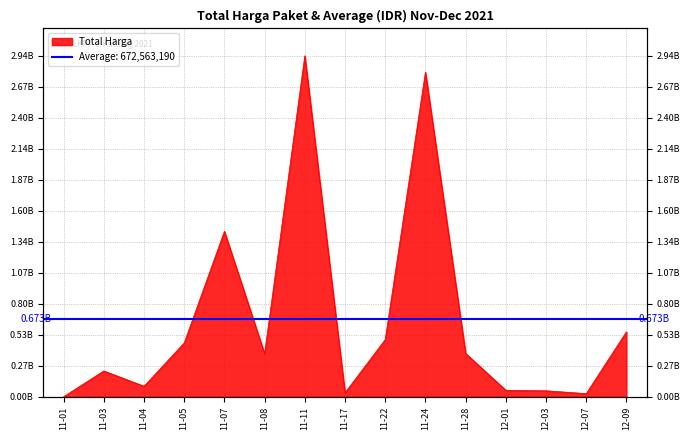

At which category does the chart reach its peak across all series?

11-11